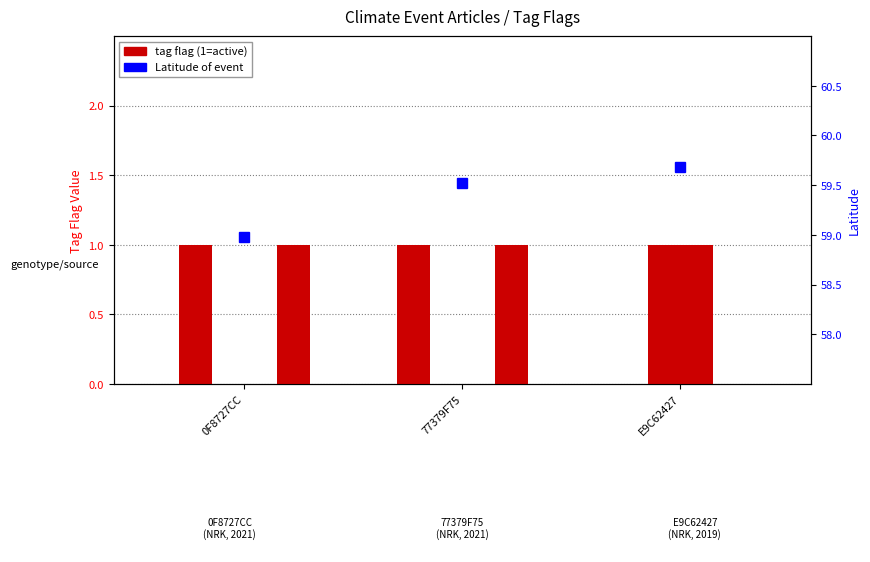

Reading left to right, transcribe all the data shown in this chart.

OCEAN: 0F8727CC=1.0	77379F75=1.0	E9C62427=0.0
WEATHER: 0F8727CC=0.0	77379F75=0.0	E9C62427=1.0
HEALTH: 0F8727CC=0.0	77379F75=0.0	E9C62427=1.0
FISH: 0F8727CC=1.0	77379F75=1.0	E9C62427=0.0
Latitude (percentile-like): 0F8727CC=59.0	77379F75=59.5	E9C62427=59.7